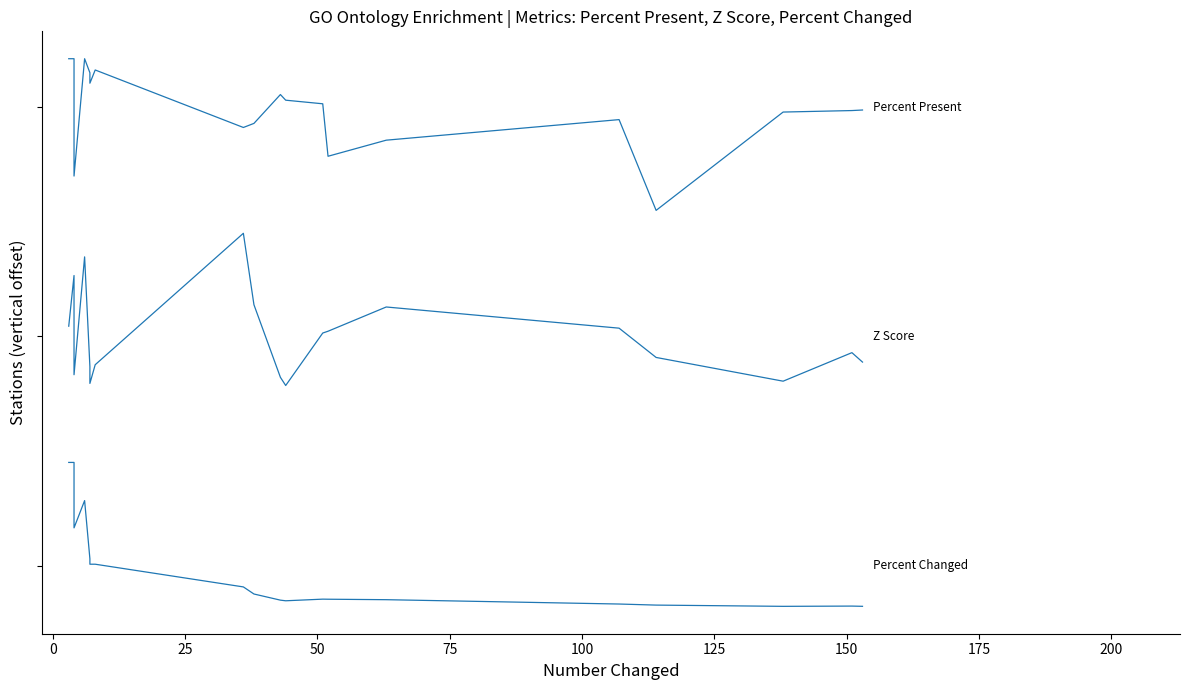

At how many categories does at least one series exceed 26?

20